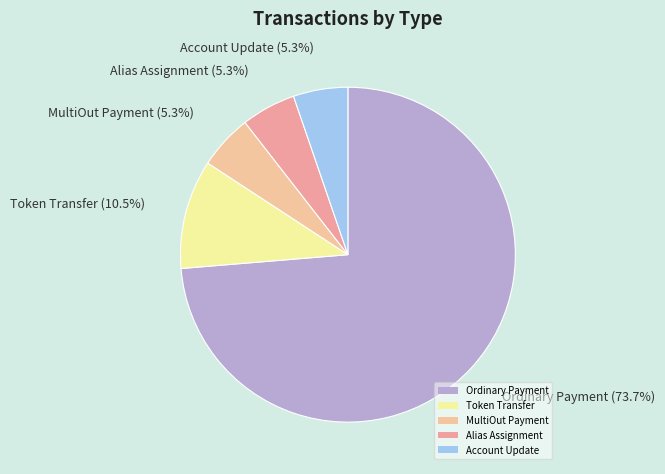

How much of the chart is everything except Token Transfer?

89.5%